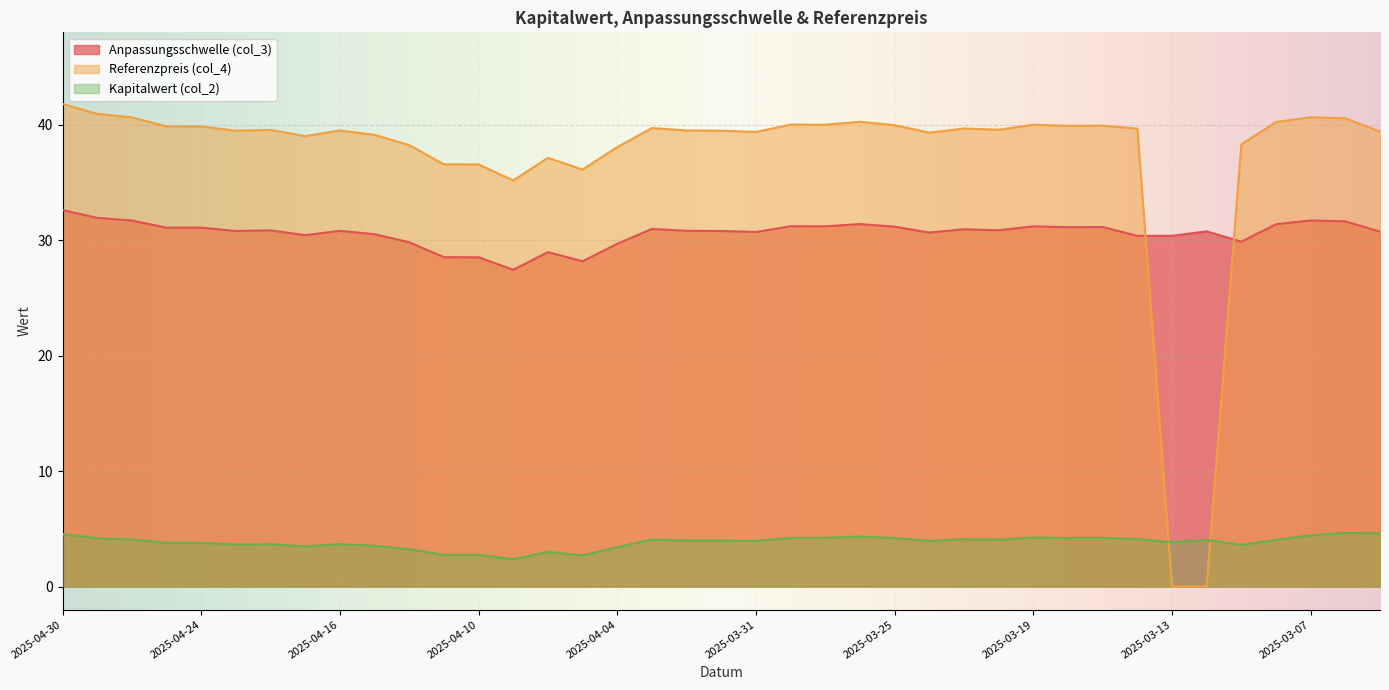

What is the difference between the highest and lowest values at 2025-03-14?

35.5